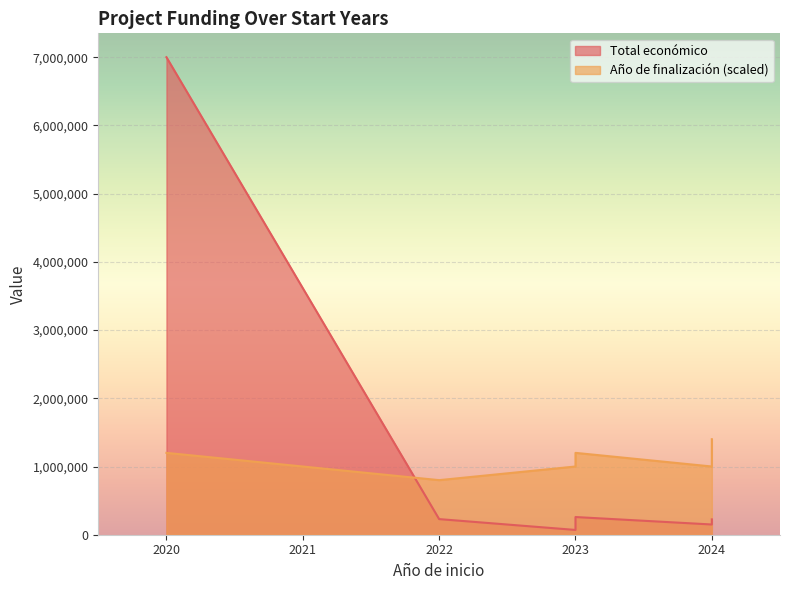

The value at 2020 is 9421615. True or false?

False